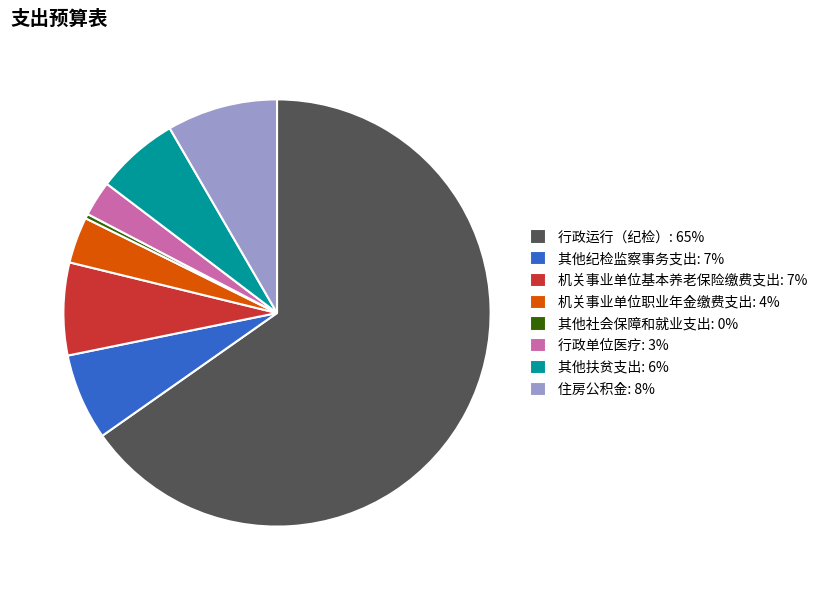

Combined, do 其他纪检监察事务支出 and 其他社会保障和就业支出 account for over 50%?

No